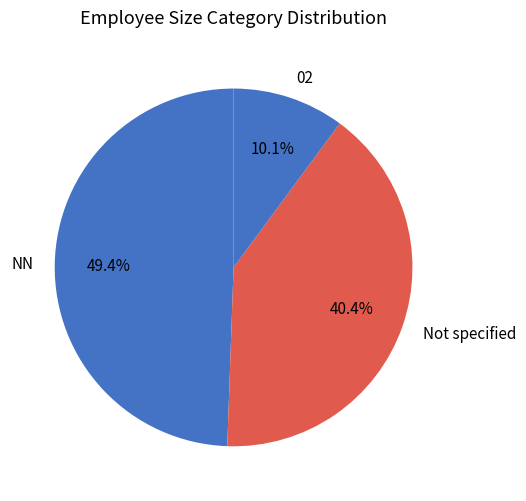

Is NN the majority of the pie?

No